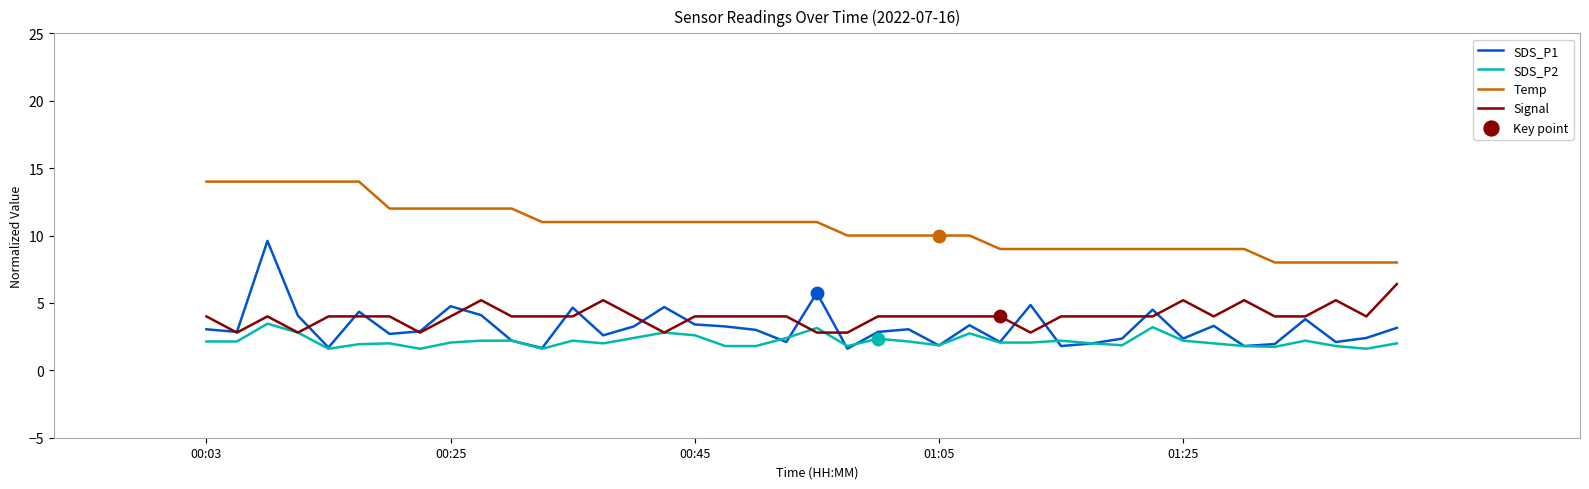

Which series has the largest total across all categories?

Temp